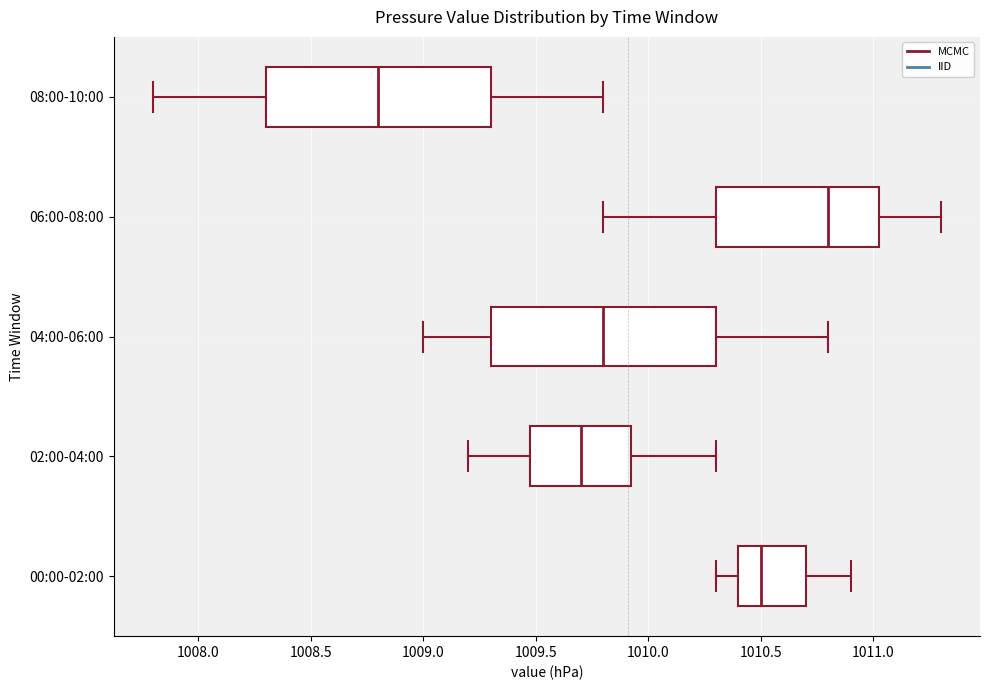

Reading bottom to top, transcribe this box plot: for each box, give where its median line is, the range the box spans, and where its two whiskers end, as read against the x-axis. The values are not printed on the chart, so give them approximately, as read against the axis.

00:00-02:00: median 1010.50, box 1010.40 to 1010.70, whiskers 1010.30 to 1010.90
02:00-04:00: median 1009.70, box 1009.50 to 1009.95, whiskers 1009.20 to 1010.30
04:00-06:00: median 1009.80, box 1009.30 to 1010.30, whiskers 1009.00 to 1010.80
06:00-08:00: median 1010.80, box 1010.30 to 1011.05, whiskers 1009.80 to 1011.30
08:00-10:00: median 1008.80, box 1008.30 to 1009.30, whiskers 1007.80 to 1009.80